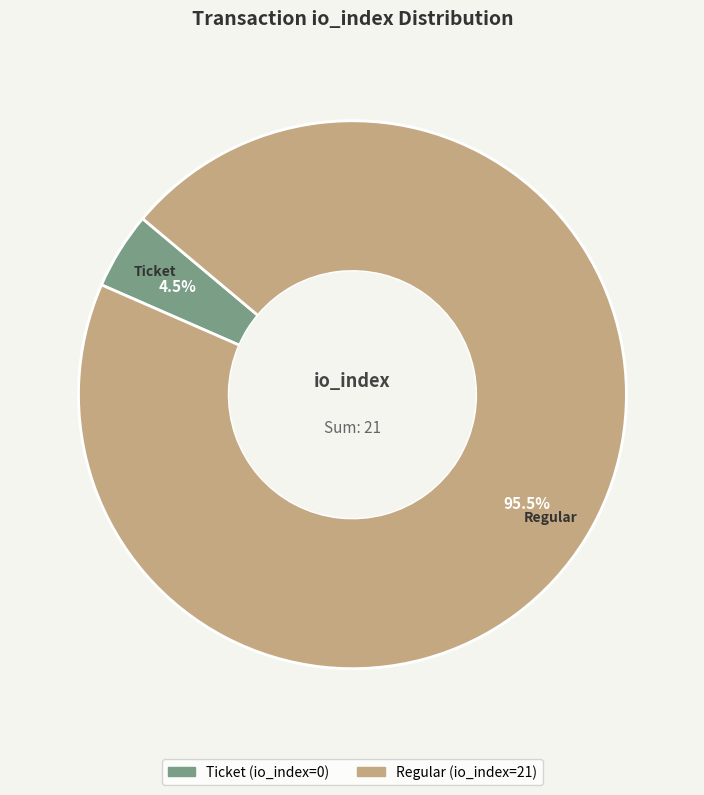

What is the total percentage of Regular and Ticket?

100.0%